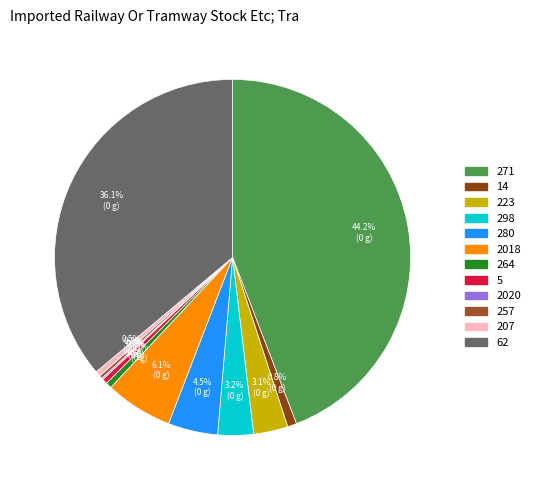

Is there any slice that represents more than half of the pie?

No